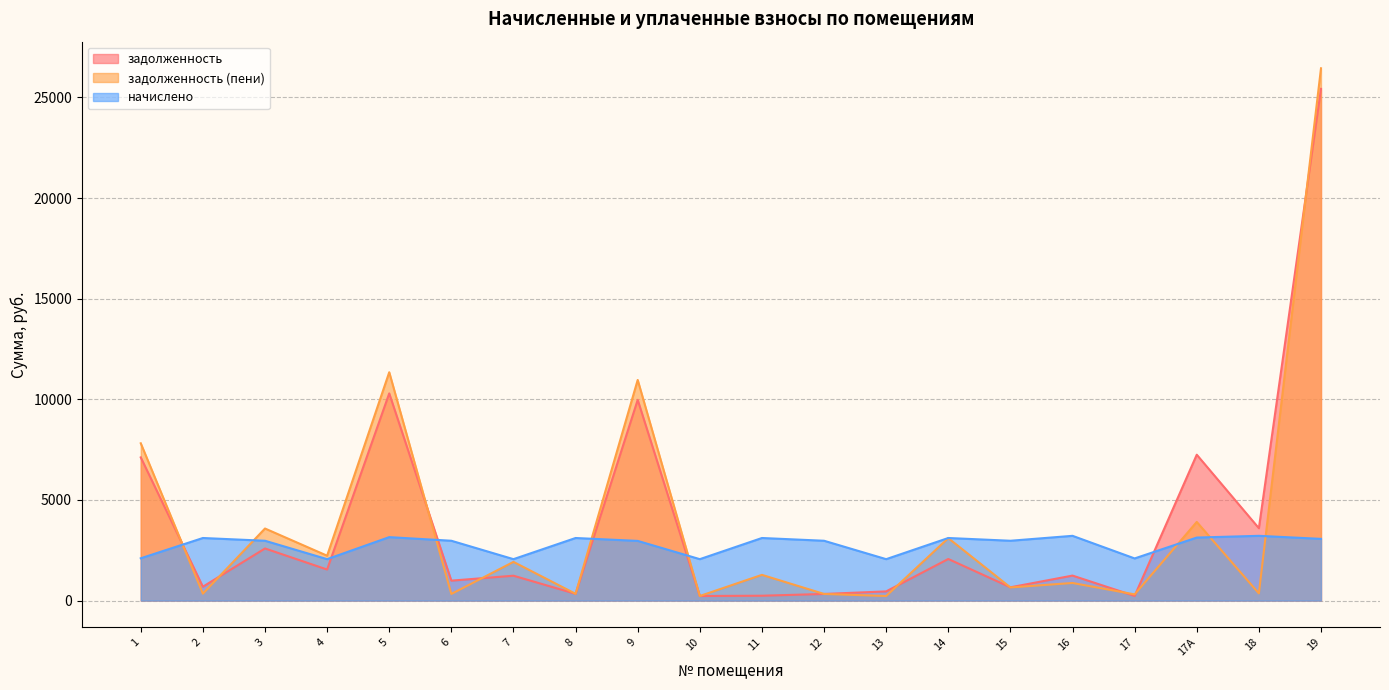

What is the sum of the начислено values at 9 and 12?

5940.0